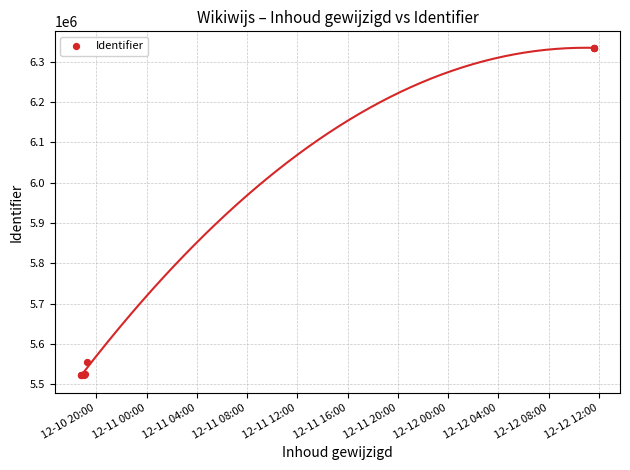

What Y value in the scatter plot is closest to 5929429?

5555161